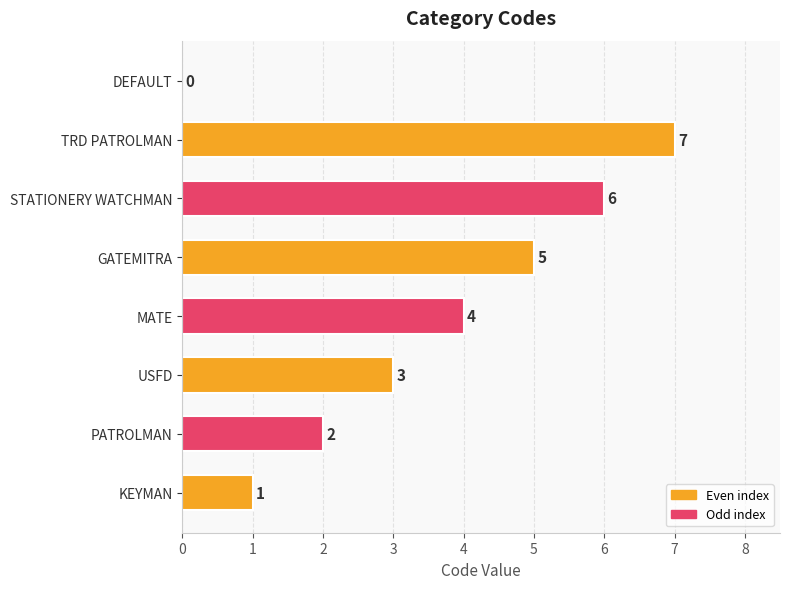

True or false: the data shows 4 at DEFAULT.

False